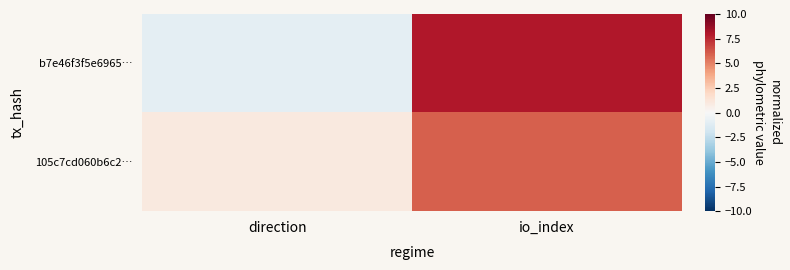

Between io_index and direction, which is larger?

io_index